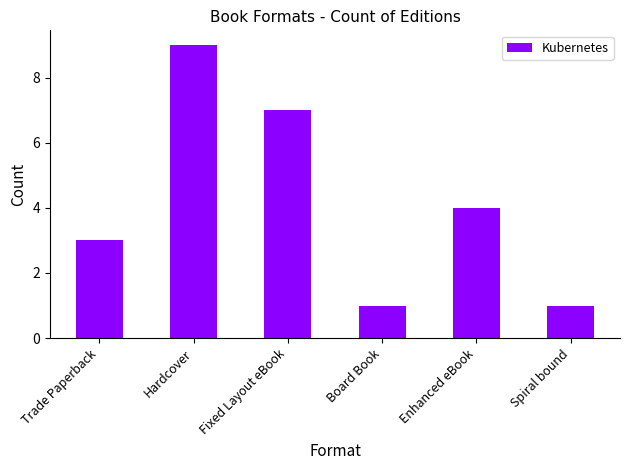

The value at Enhanced eBook is 4. True or false?

True